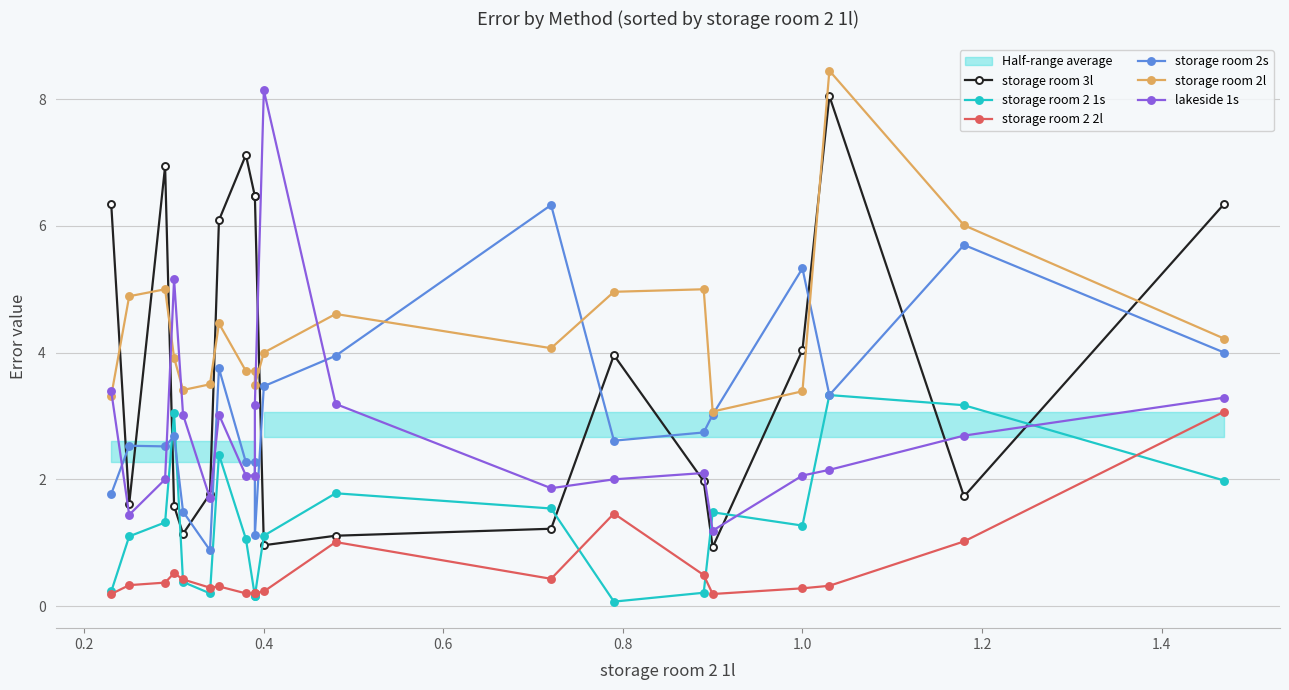

The storage room 2l series shows 2.9 at 14. True or false?

False